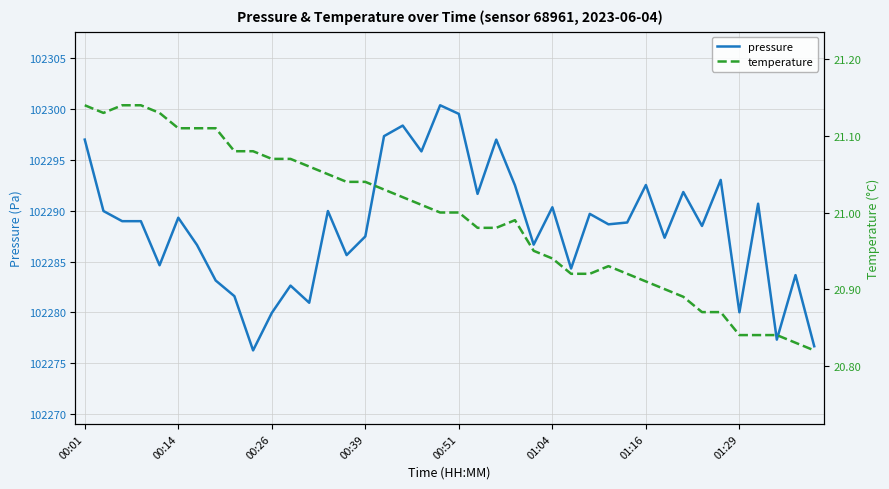

In temperature, how many points are lower than both neighbors (excluding endpoints)?

1